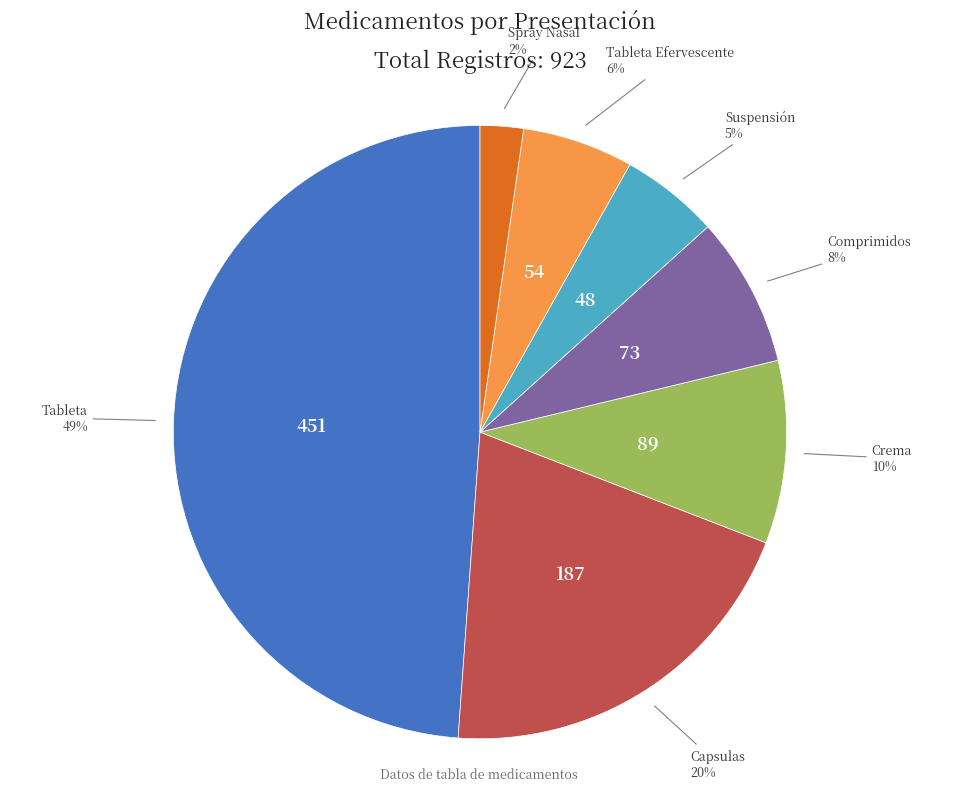

Does Tableta account for over 50% of the chart?

No